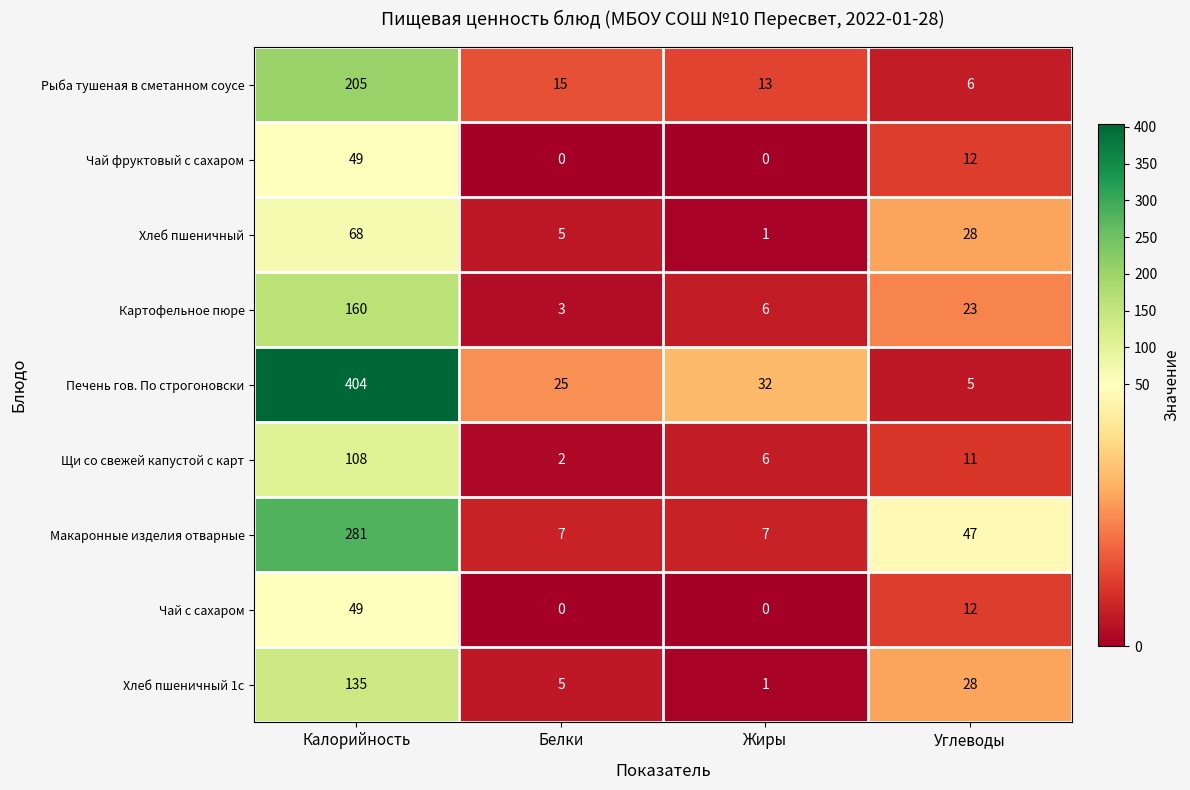

At which category is the sum across all series the highest?

Калорийность